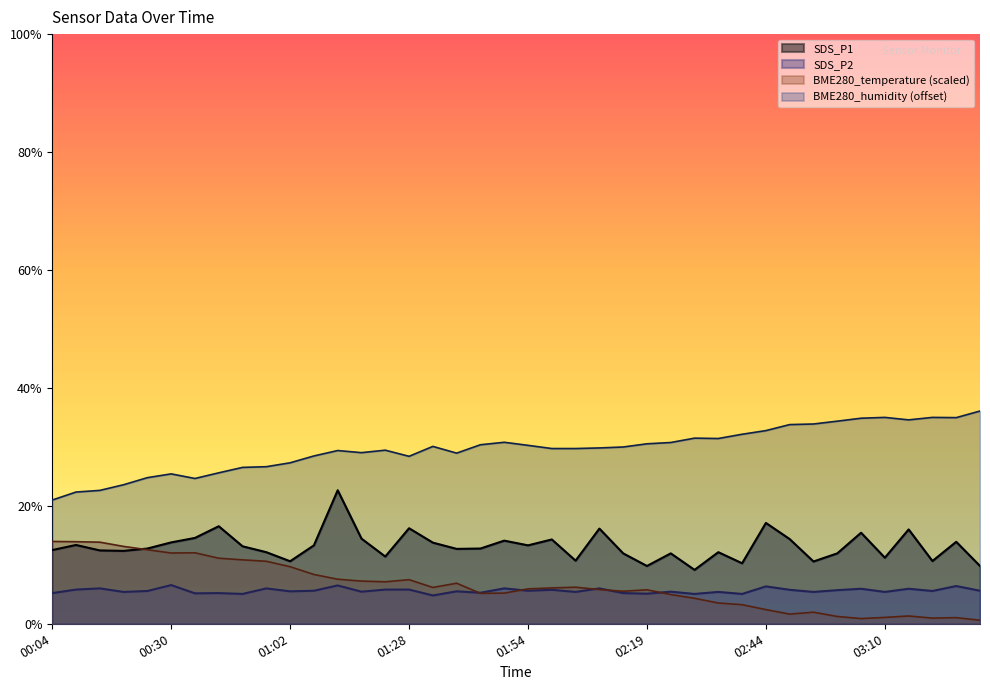

The SDS_P1 series shows 5.3 at 01:02. True or false?

True